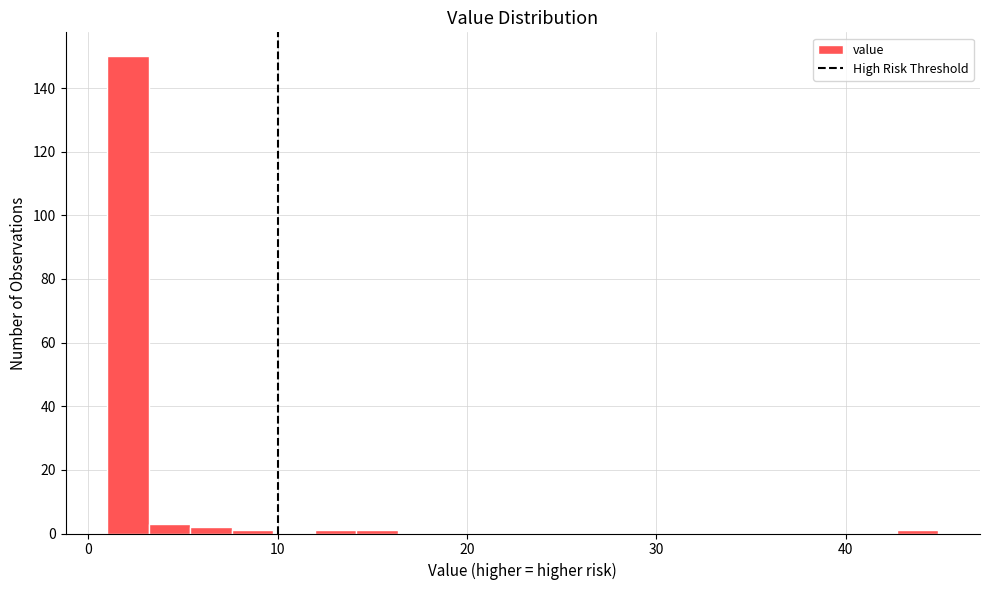

Around what value on the x-axis is the tallest bar? Give the approximate position of its centre, as read against the axis.

2